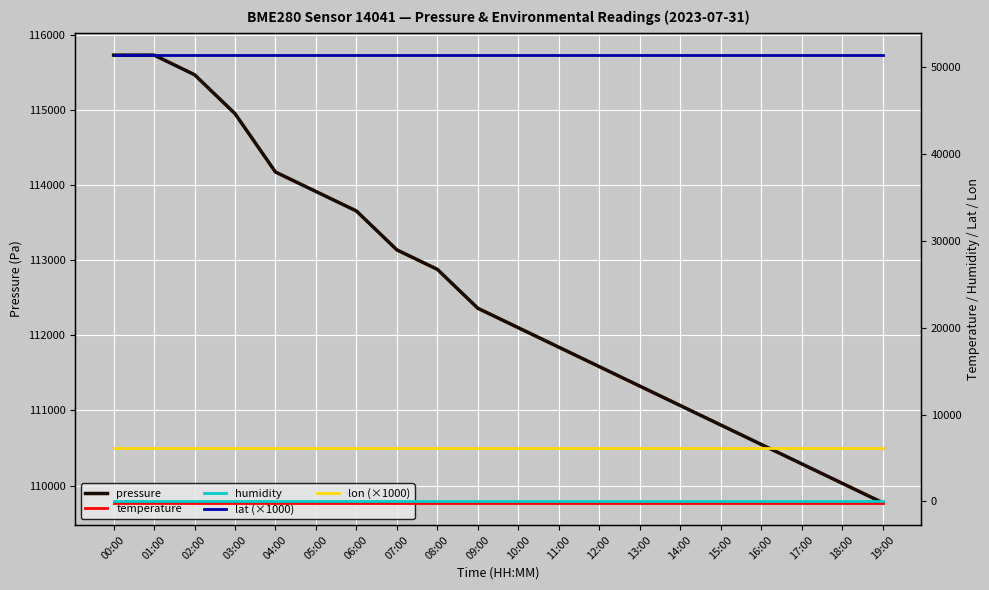

The value of lat (×1000) at 07:00 is 79682.1. True or false?

False